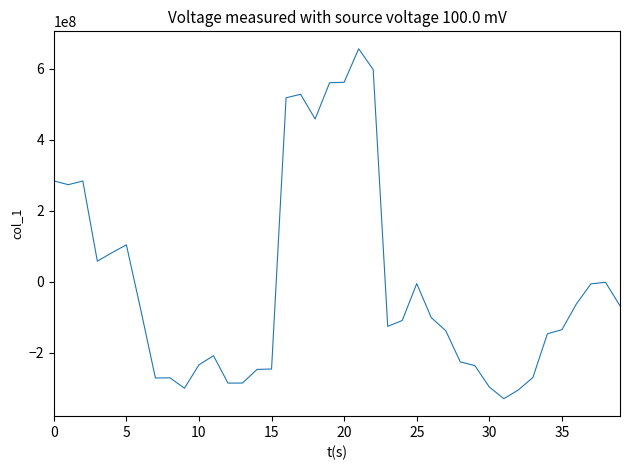

What is the minimum value shown in the chart?

-328579196.6